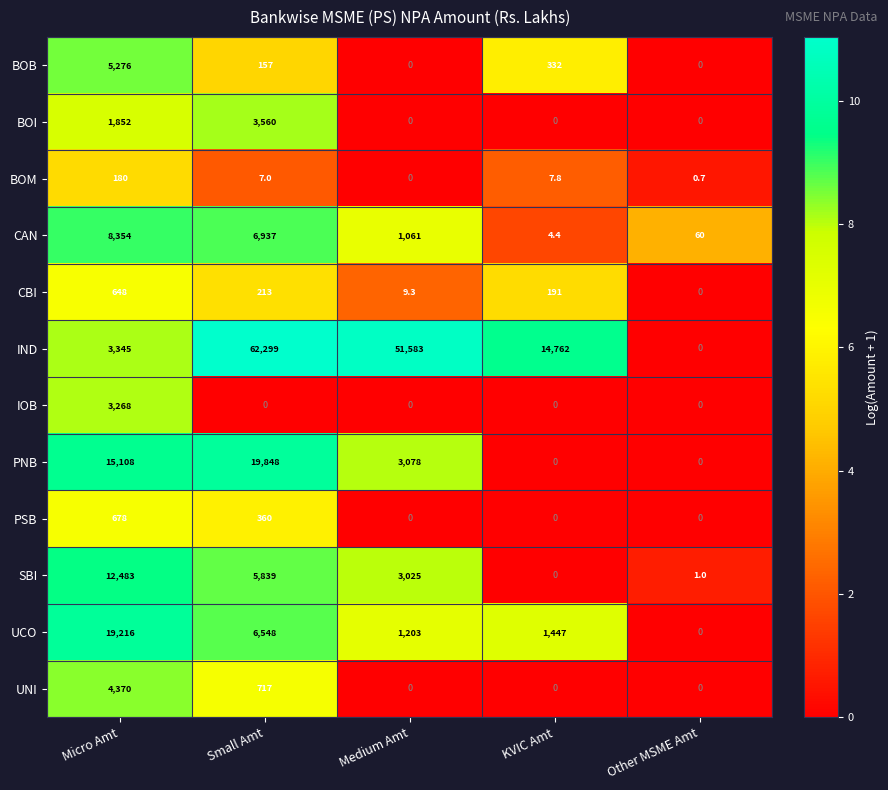

What is the greatest value displayed?

62299.0